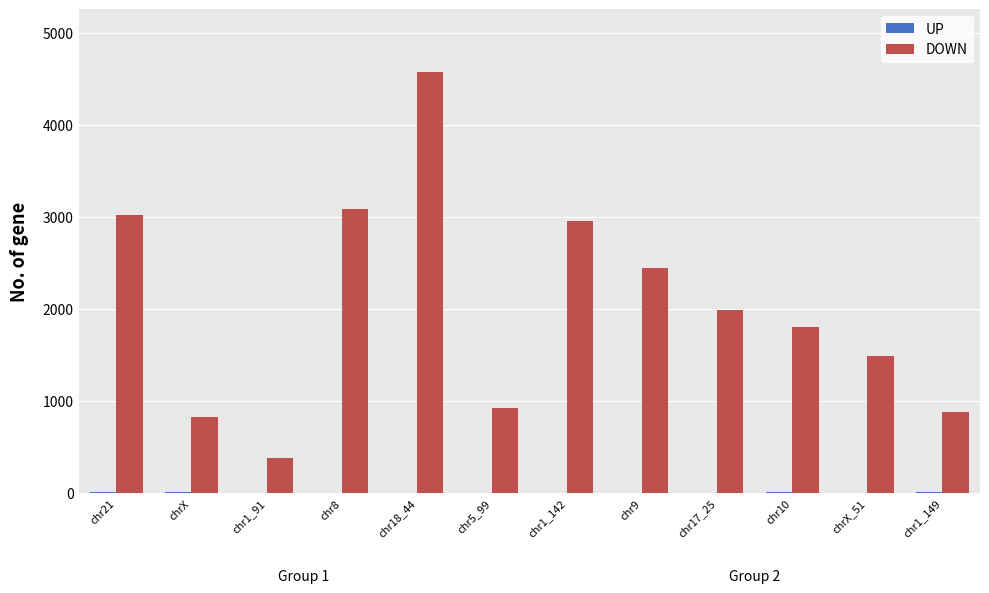

Count the number of categories in the chart.

12